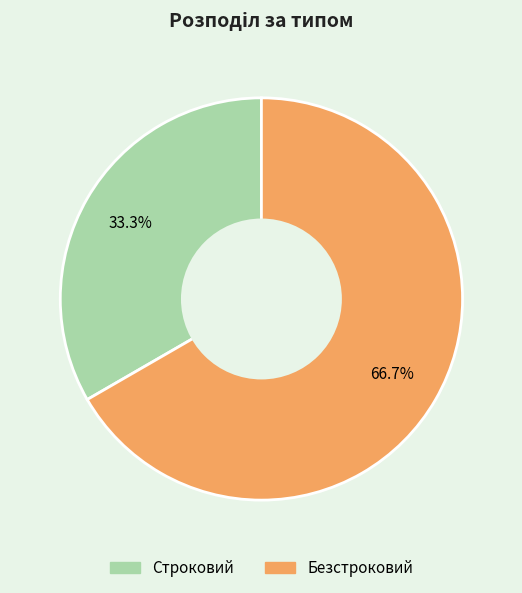

To the nearest percent, what percentage of the pie is Строковий?

33%